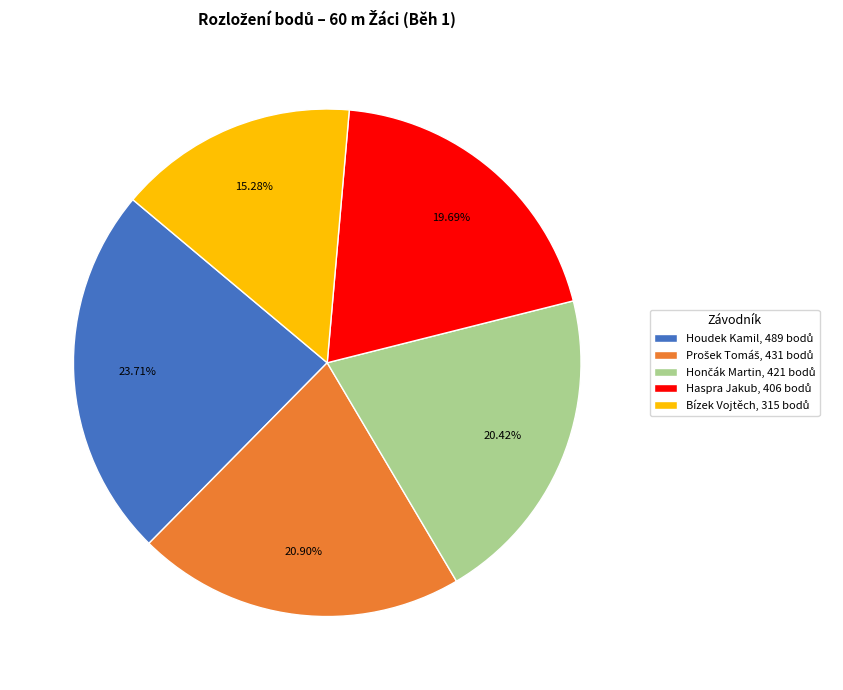

Is there a majority slice in this chart?

No